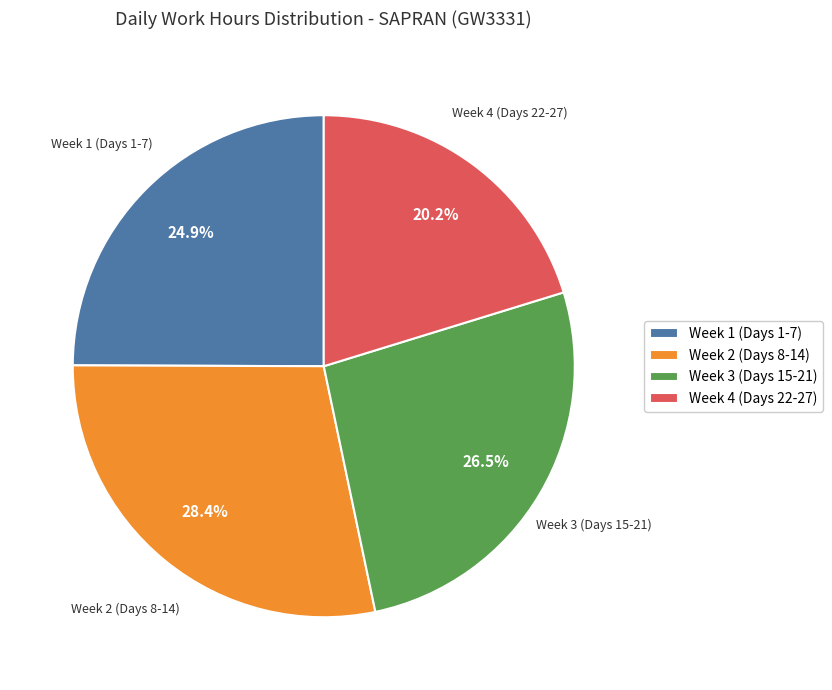

Is there any slice that represents more than half of the pie?

No